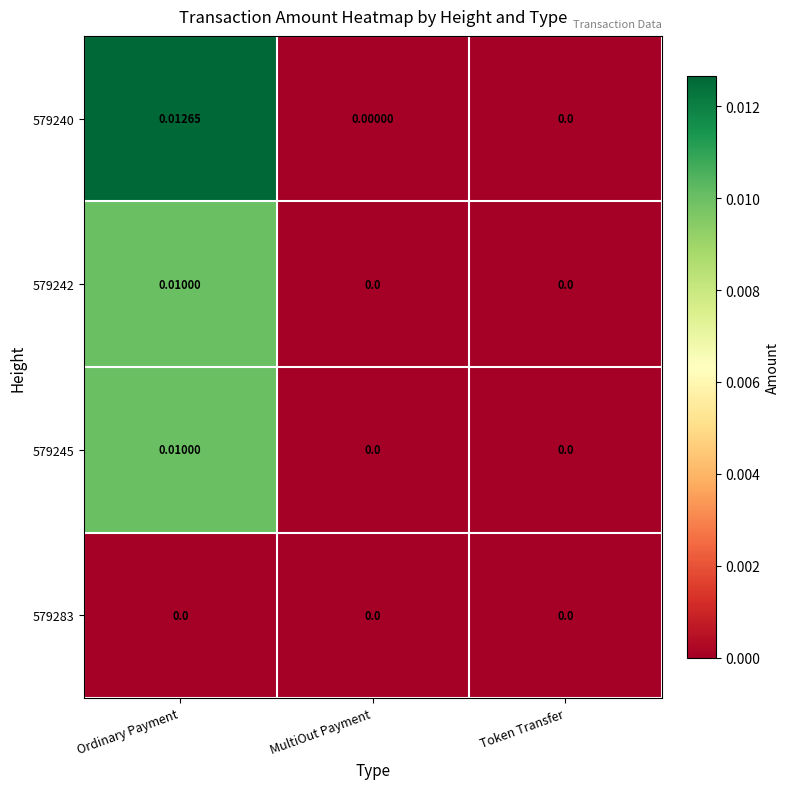

How many positive values does the 579240 series have?

1